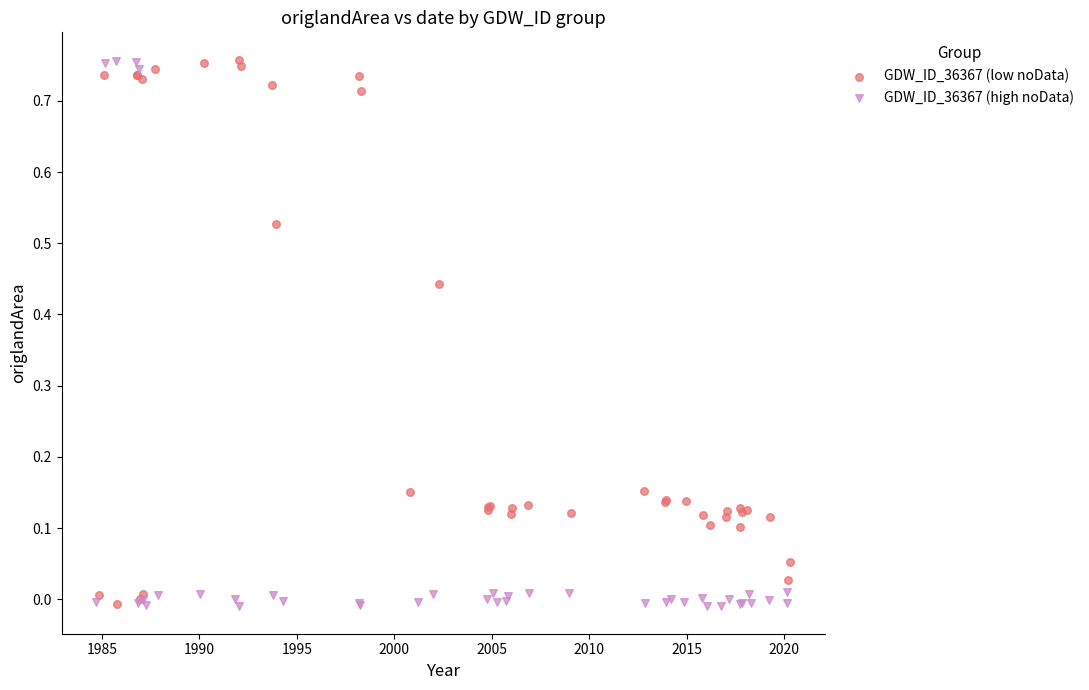

What are all the series names shown in the legend?

GDW_ID_36367 (low noData), GDW_ID_36367 (high noData)